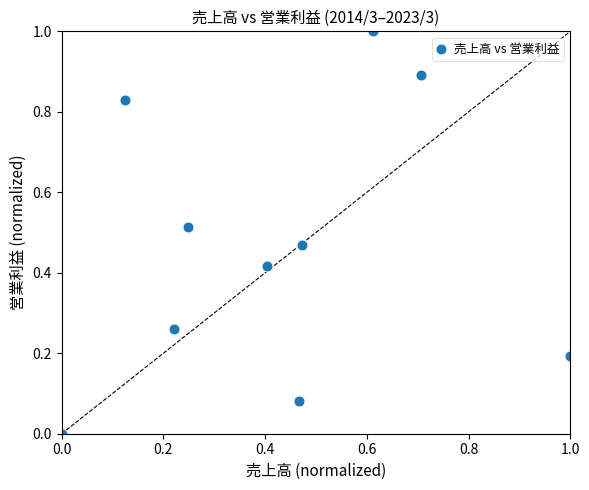

What is the range of X values (max minus min)?

1.0